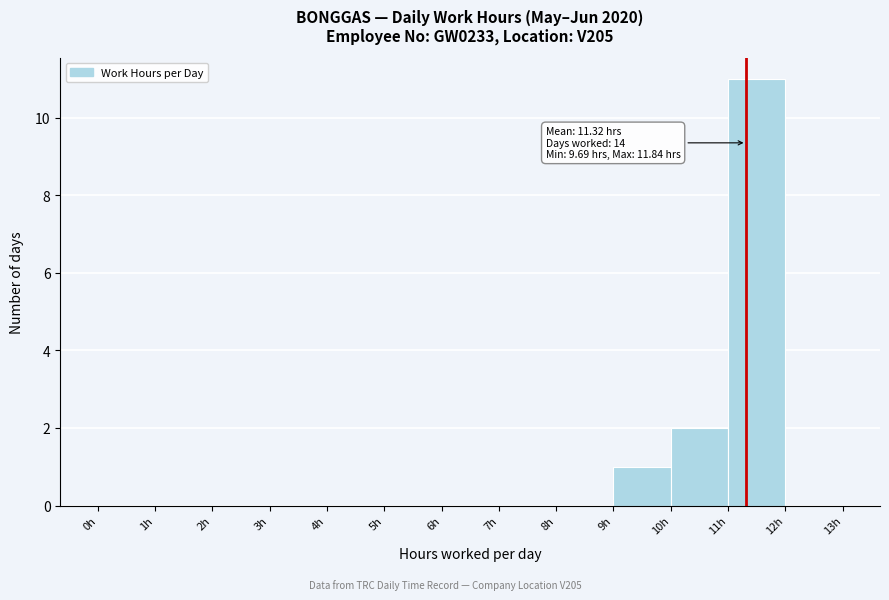

Which range on the x-axis has the tallest bar?

11 to 12